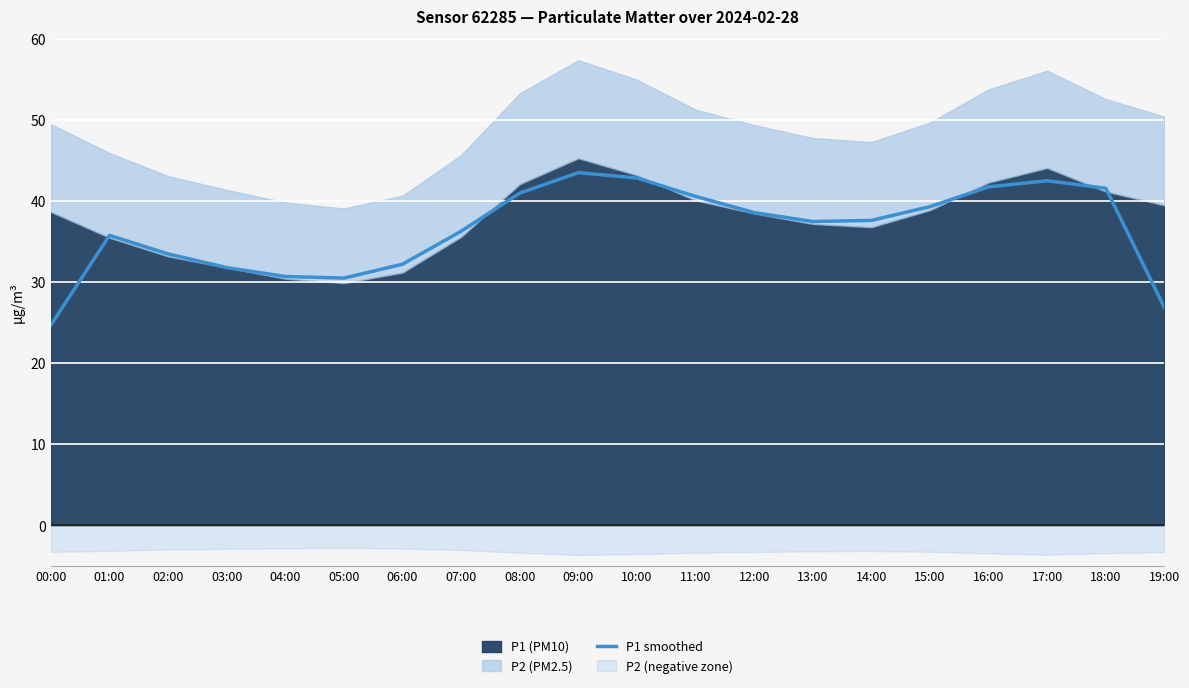

At which label is the value closest to 34?

02:00